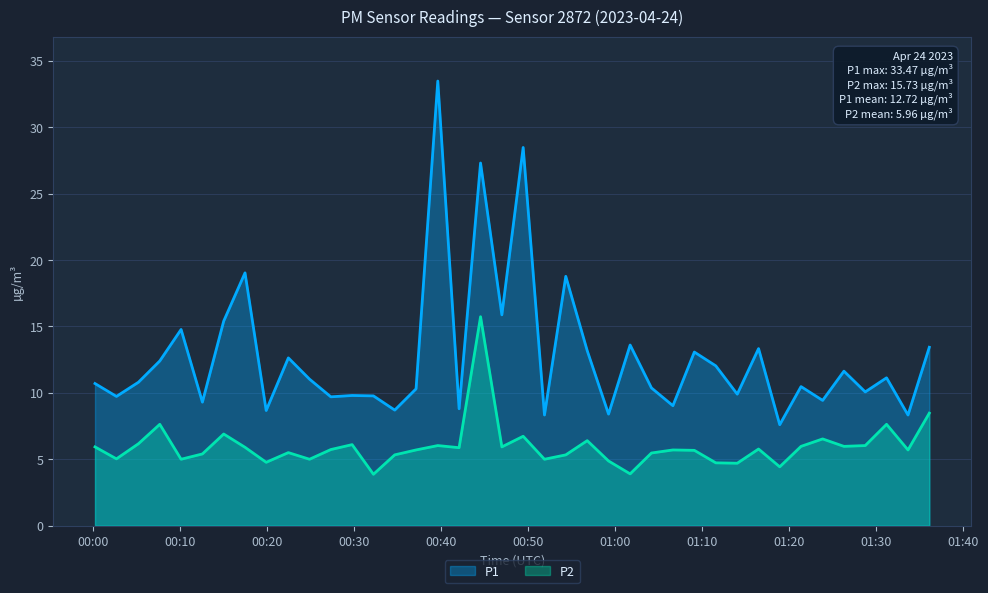

How many lines are shown in the chart?

2